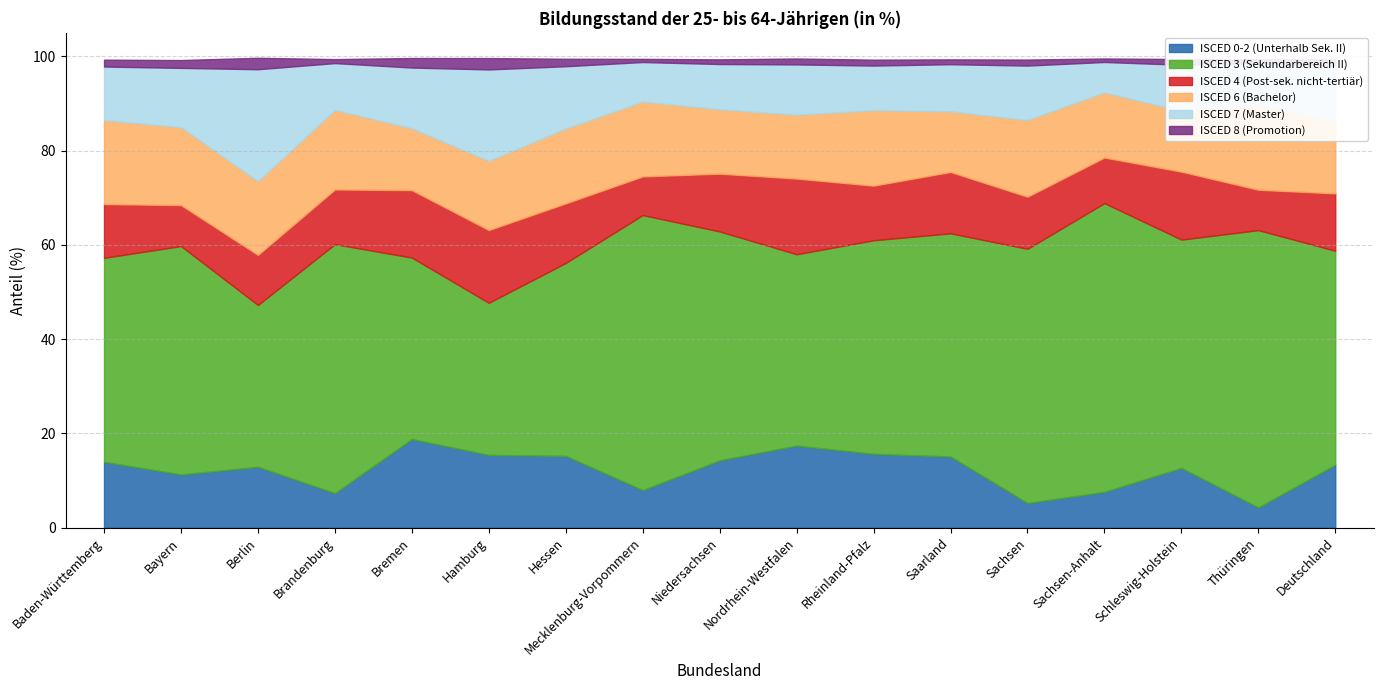

Rank the series by their maximum value, from lowest to highest.

ISCED 8 (Promotion), ISCED 4 (Post-sek. nicht-tertiär), ISCED 6 (Bachelor), ISCED 0-2 (Unterhalb Sek. II), ISCED 7 (Master), ISCED 3 (Sekundarbereich II)